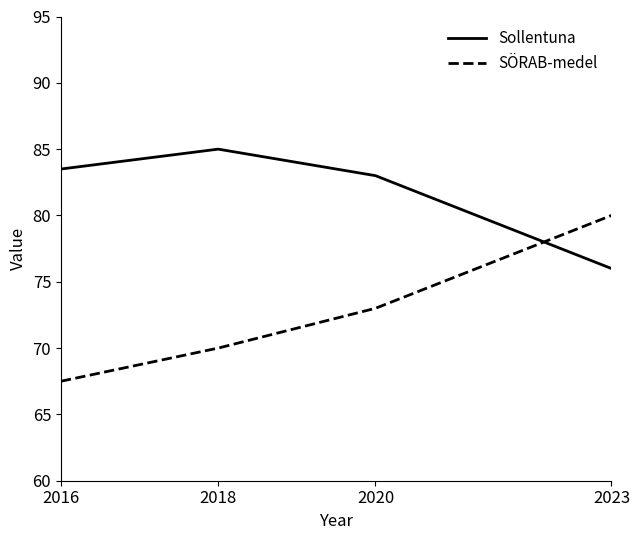

Reading left to right, what are all the values shown in this chart?

Sollentuna: 83.5	85.0	83.0	76.0
SÖRAB-medel: 67.5	70.0	73.0	80.0